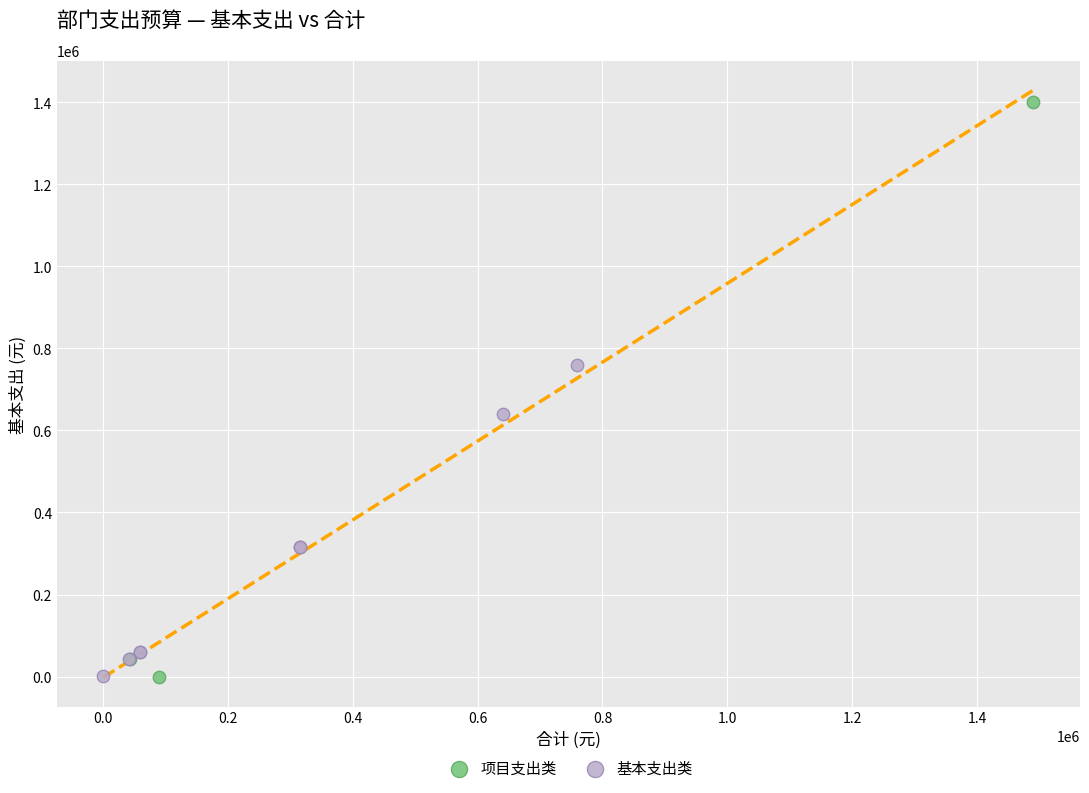

Which series reaches the maximum Y coordinate?

项目支出类